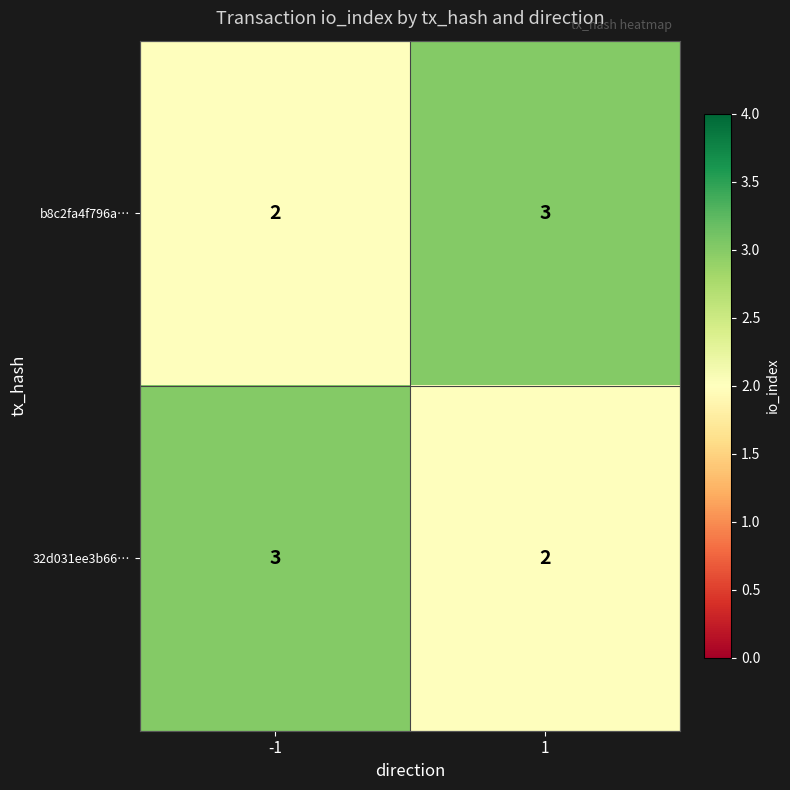

How many categories are shown in the chart?

2